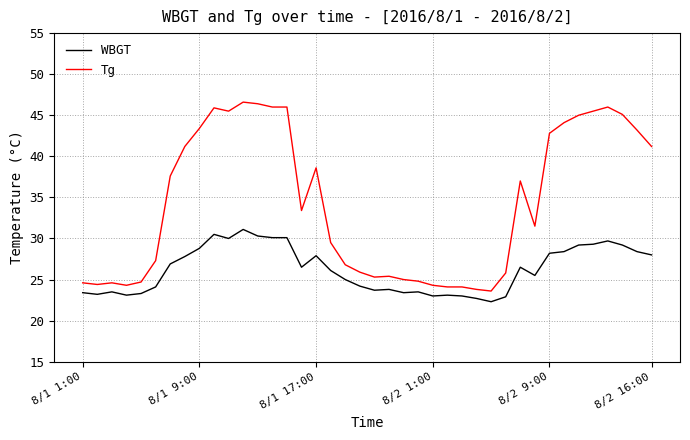

What is the difference between the maximum and minimum values in the Tg series?

23.0